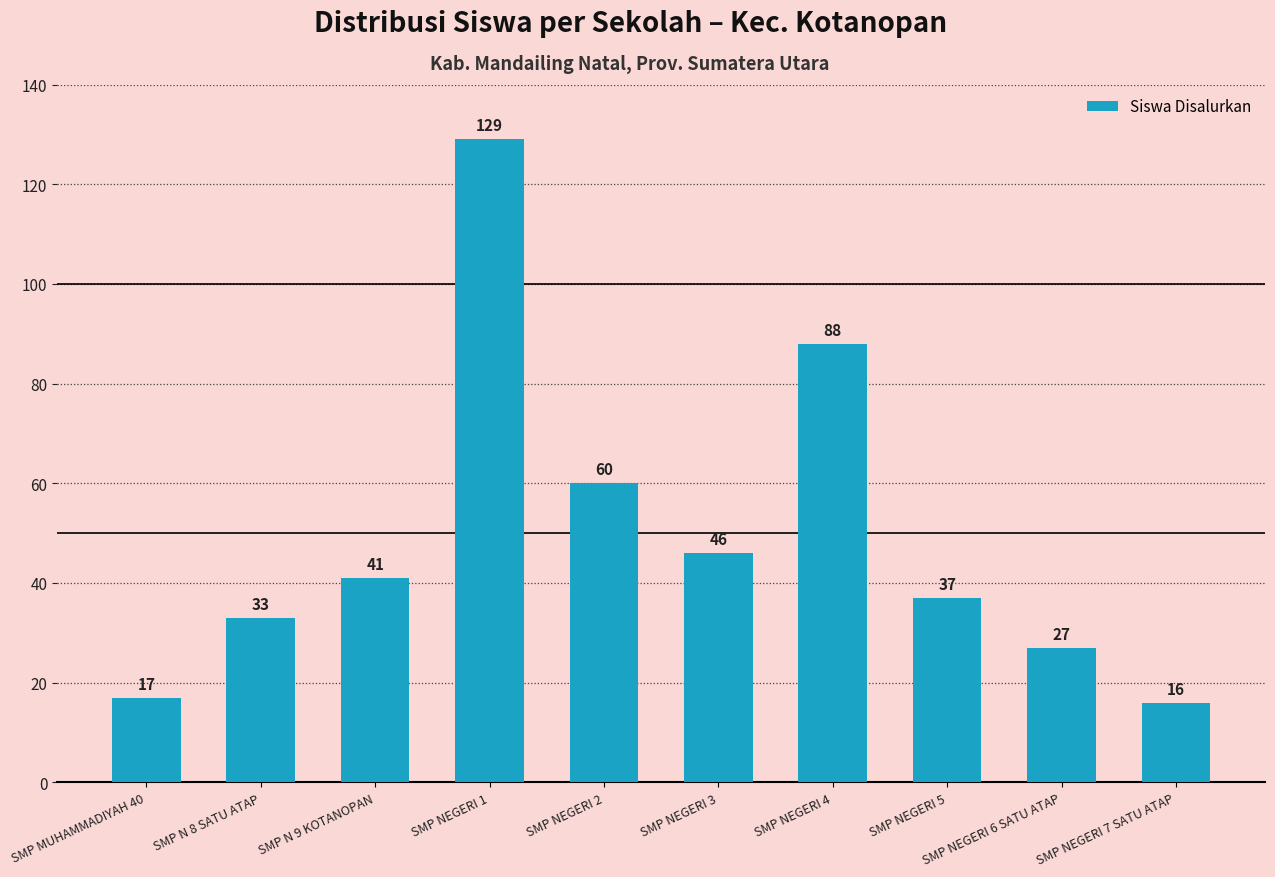

What is the label of the 8th bar from the right?

SMP N 9 KOTANOPAN